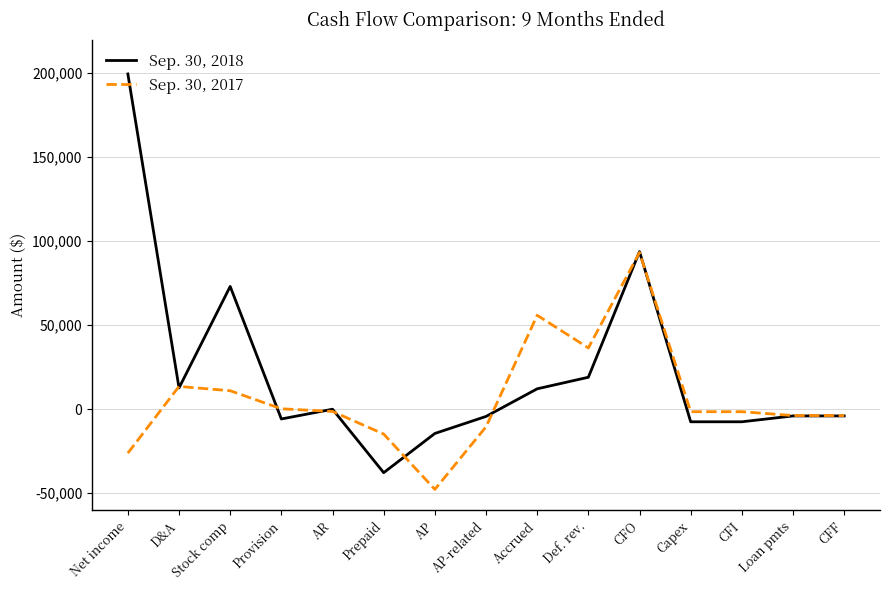

Which series has the largest range (max minus min)?

Sep. 30, 2018